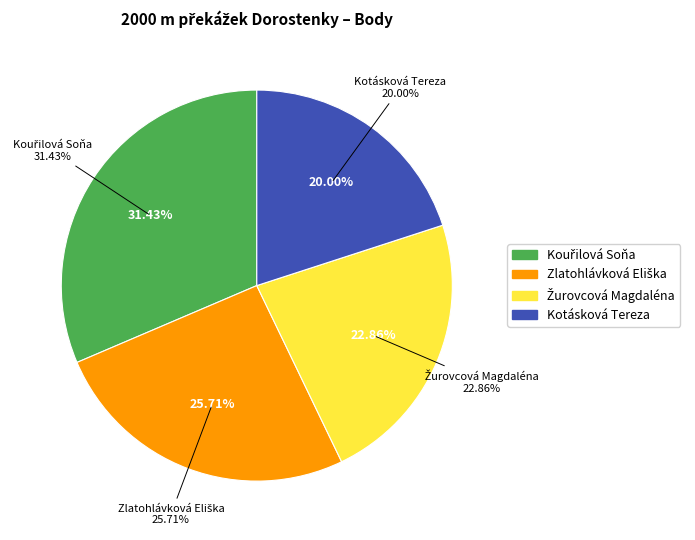

To the nearest percent, what is the average slice percentage?

25%